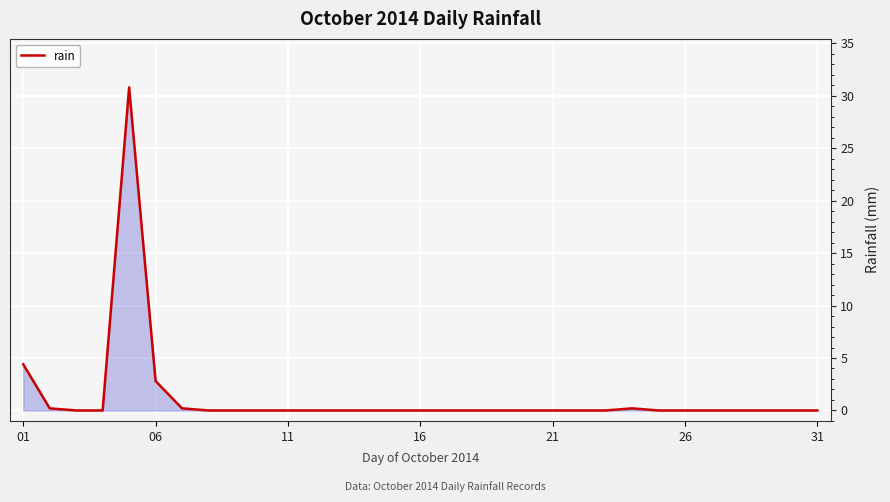

What is the greatest value displayed?

30.8